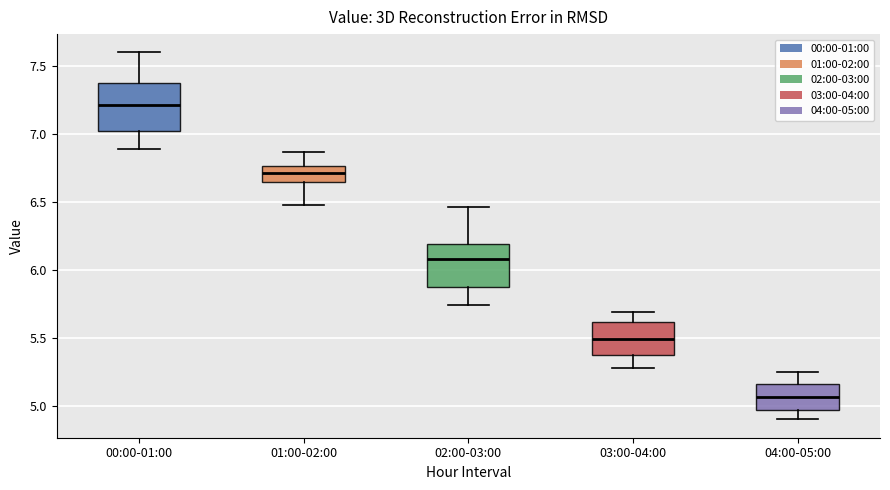

Where is the lower edge of the box for 01:00-02:00 on the y-axis? The values are not printed on the chart, so give them approximately, as read against the axis.

6.65